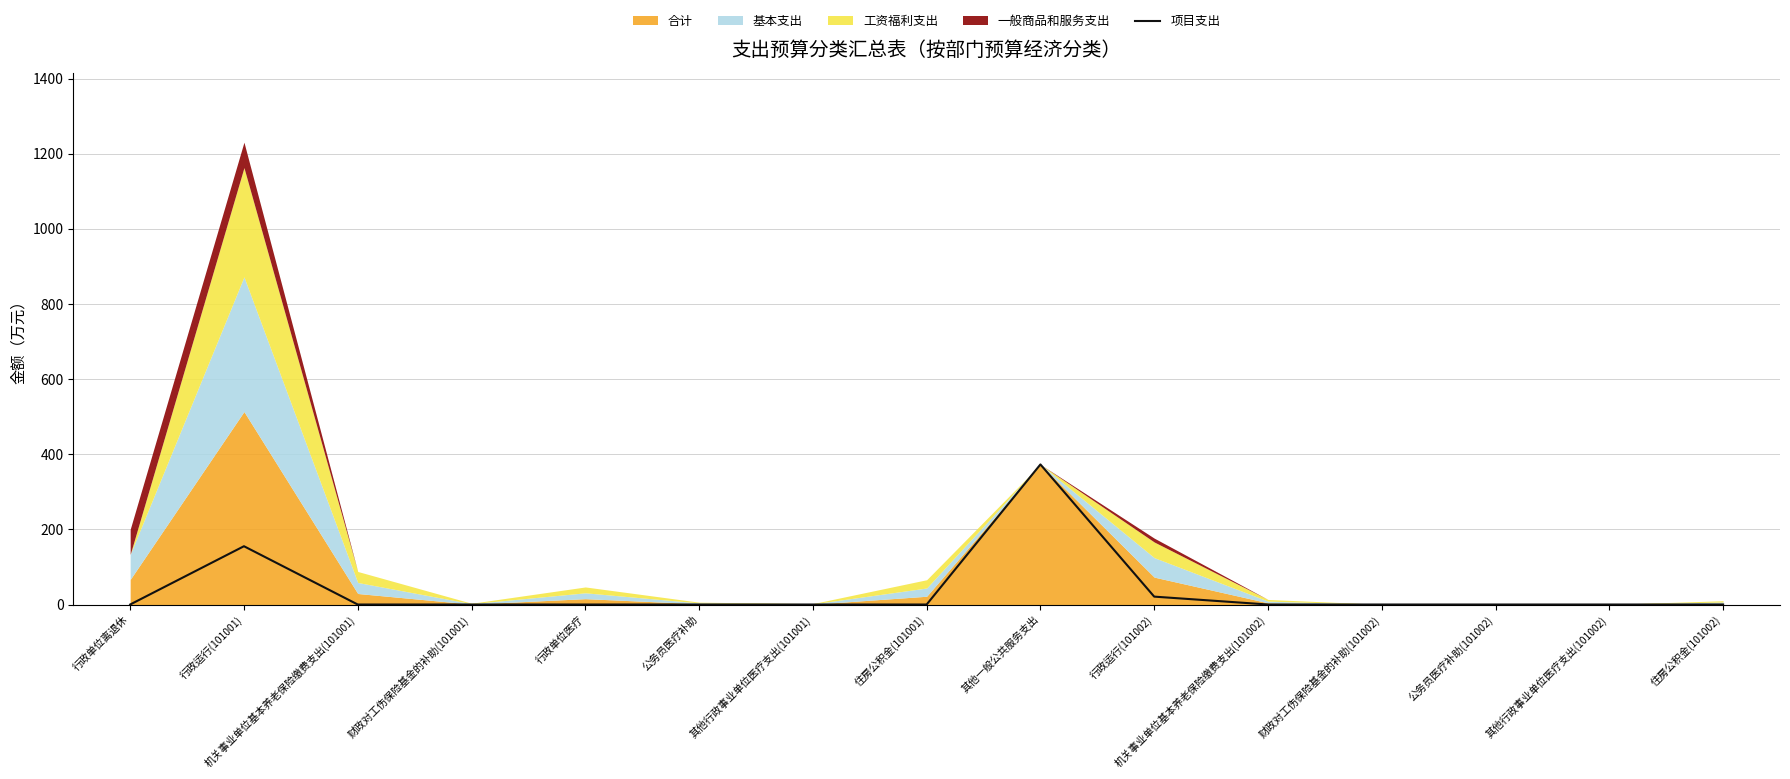

What is the maximum value for 项目支出?

373.0